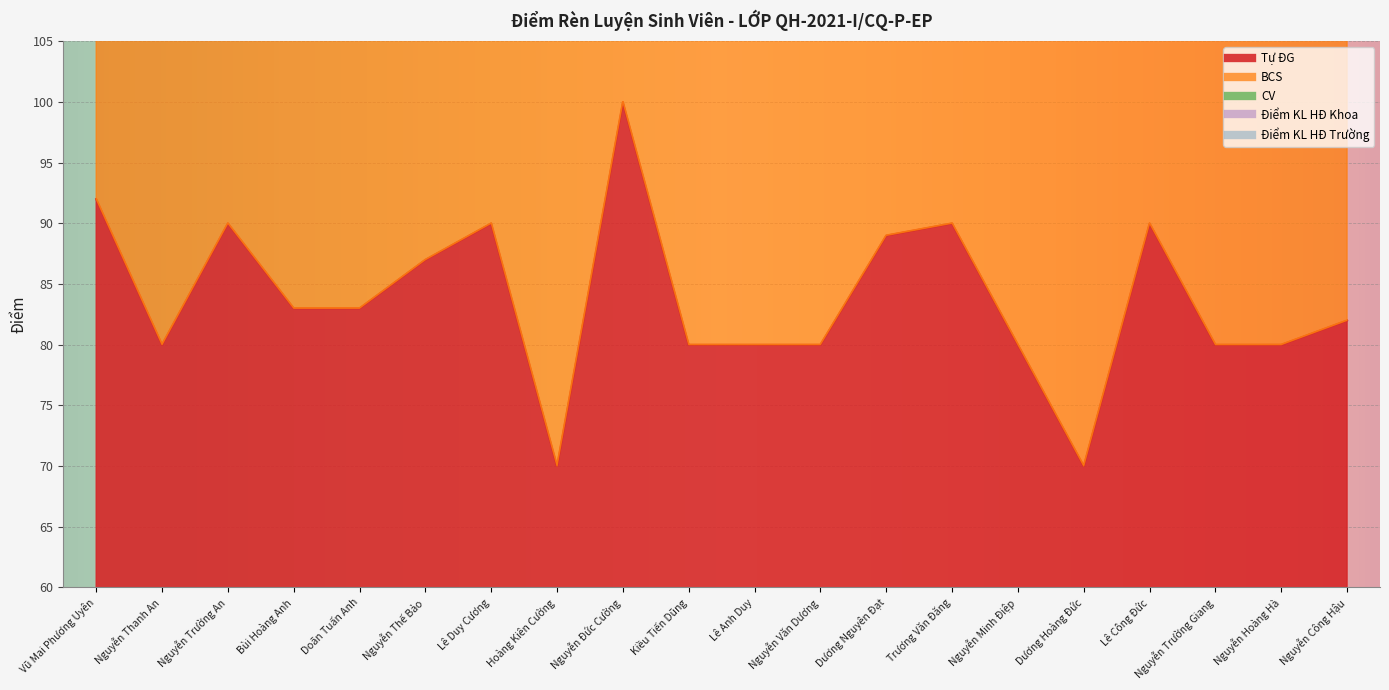

Which category has the lowest value in the BCS series?

Nguyễn Minh Điệp